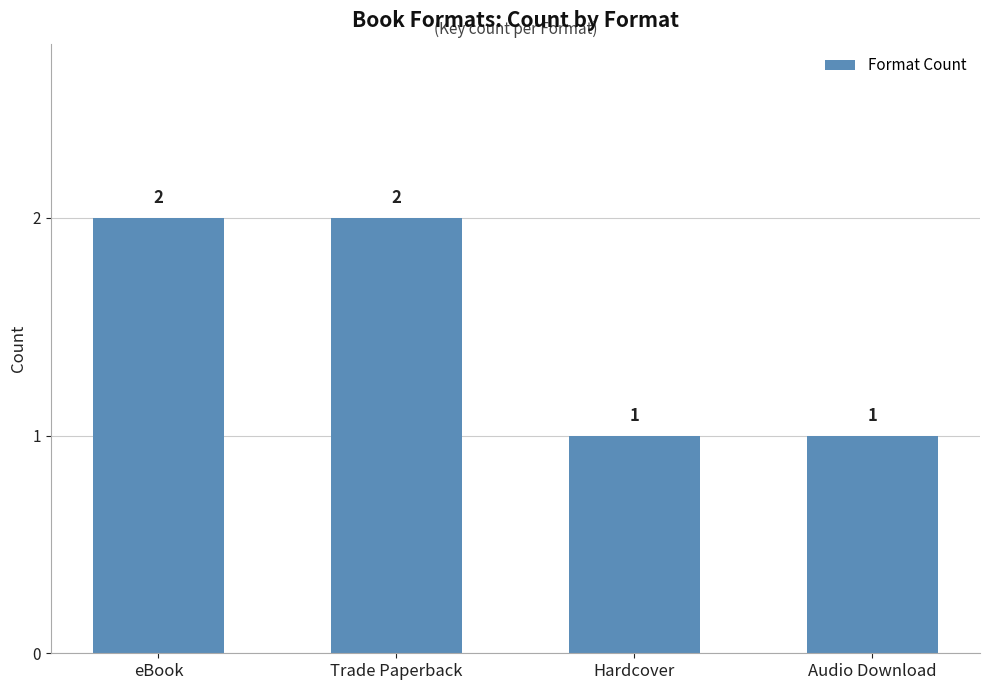

What is the difference between the values at eBook and Audio Download?

1